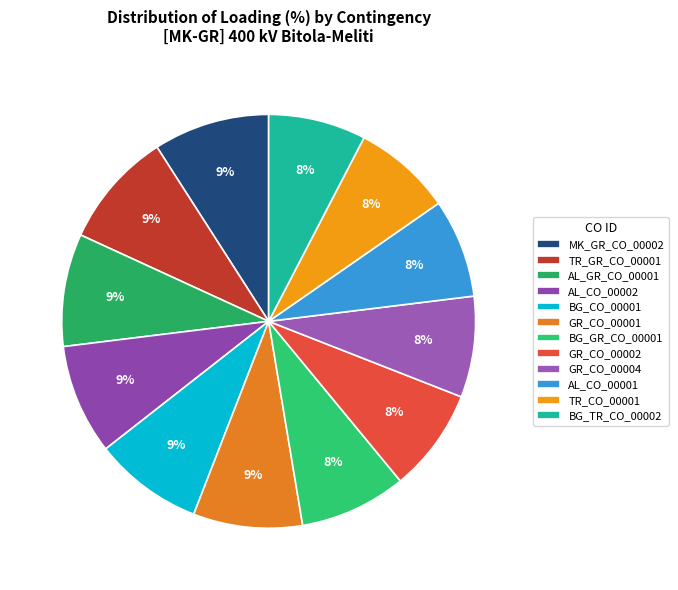

What percentage is the BG_CO_00001 slice, to the nearest percent?

9%